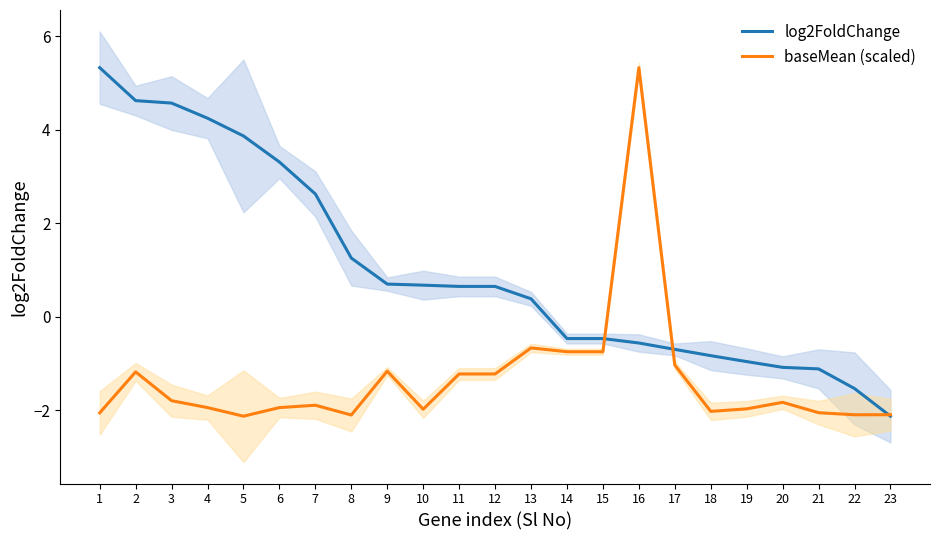

List the series in order of their peak value, highest first.

log2FoldChange, baseMean (scaled)